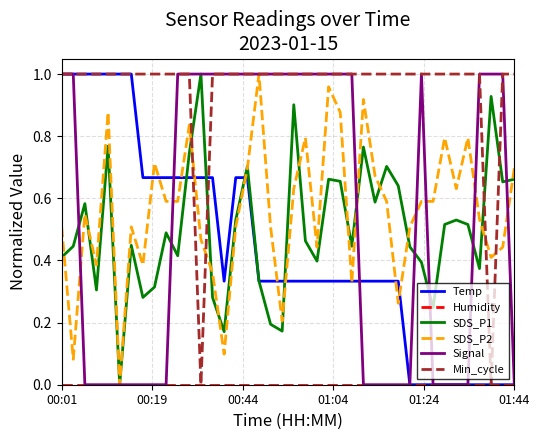

How many lines are shown in the chart?

6